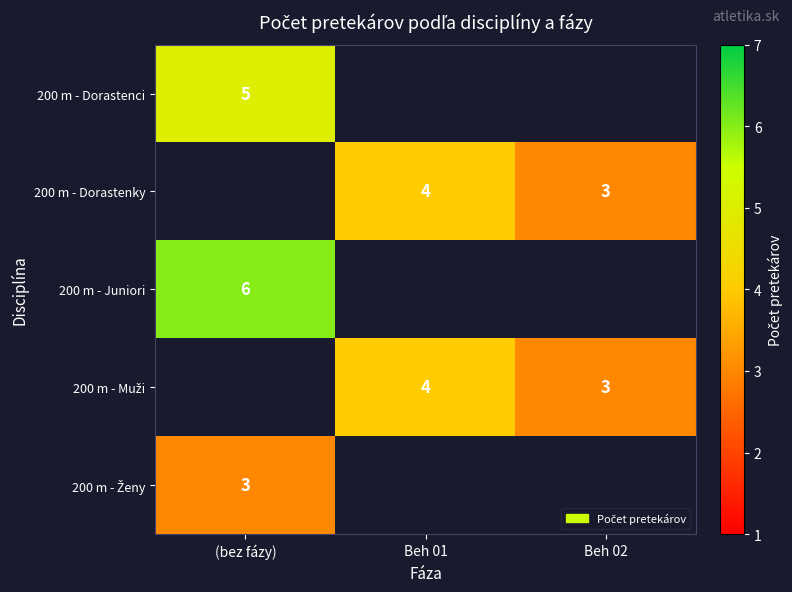

The value of 200 m - Dorastenky at Beh 01 is 4. True or false?

True